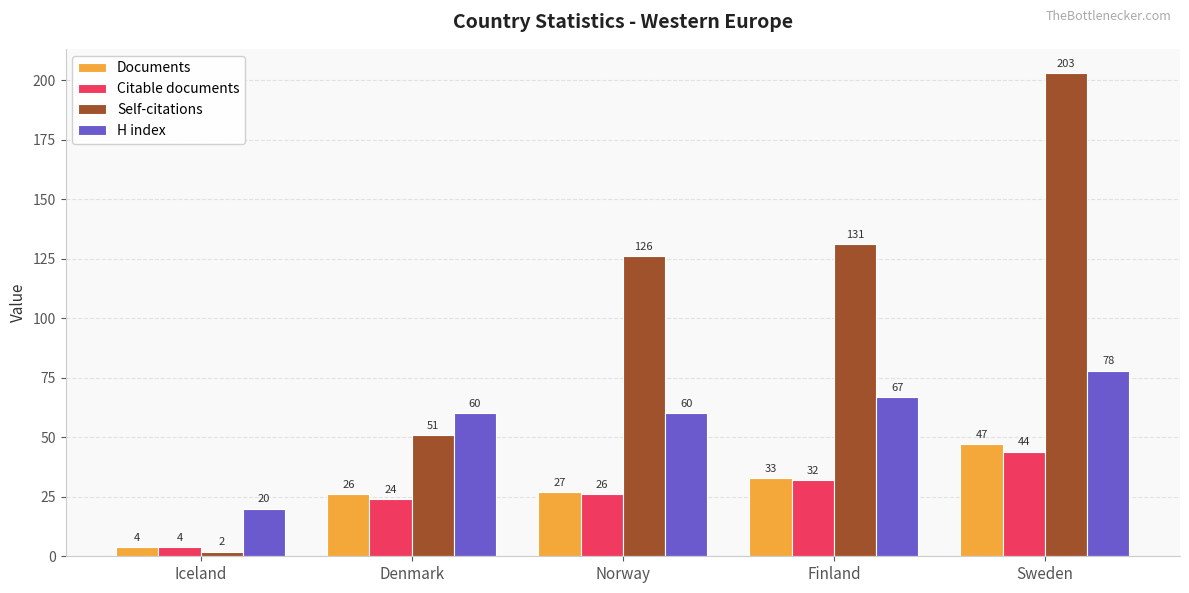

Are the bars grouped side by side (vs. stacked)?

Yes